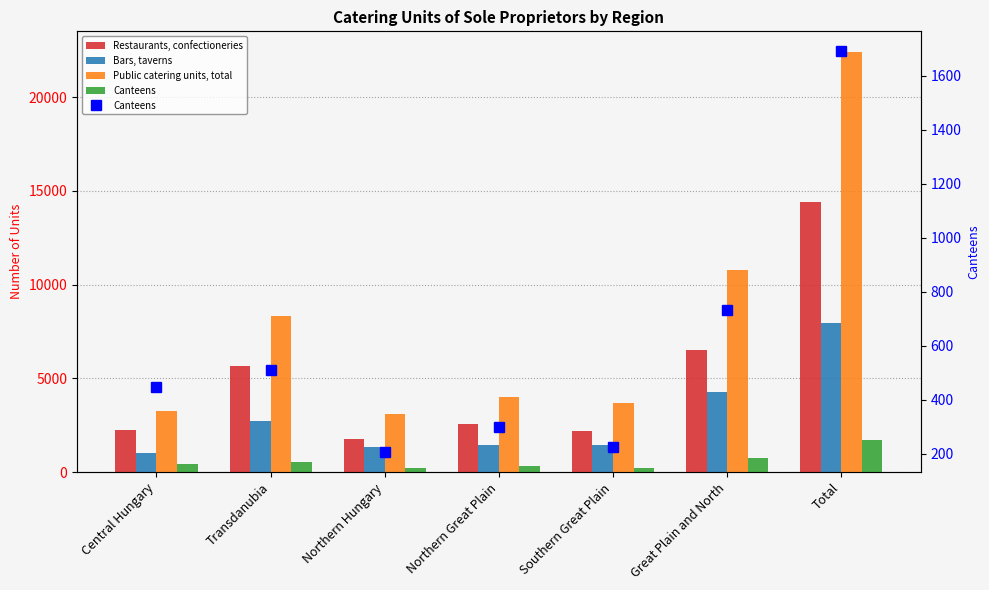

At Northern Great Plain, list the series in order from largest to smallest.

Public catering units, total, Restaurants, confectioneries, Bars, taverns, Canteens